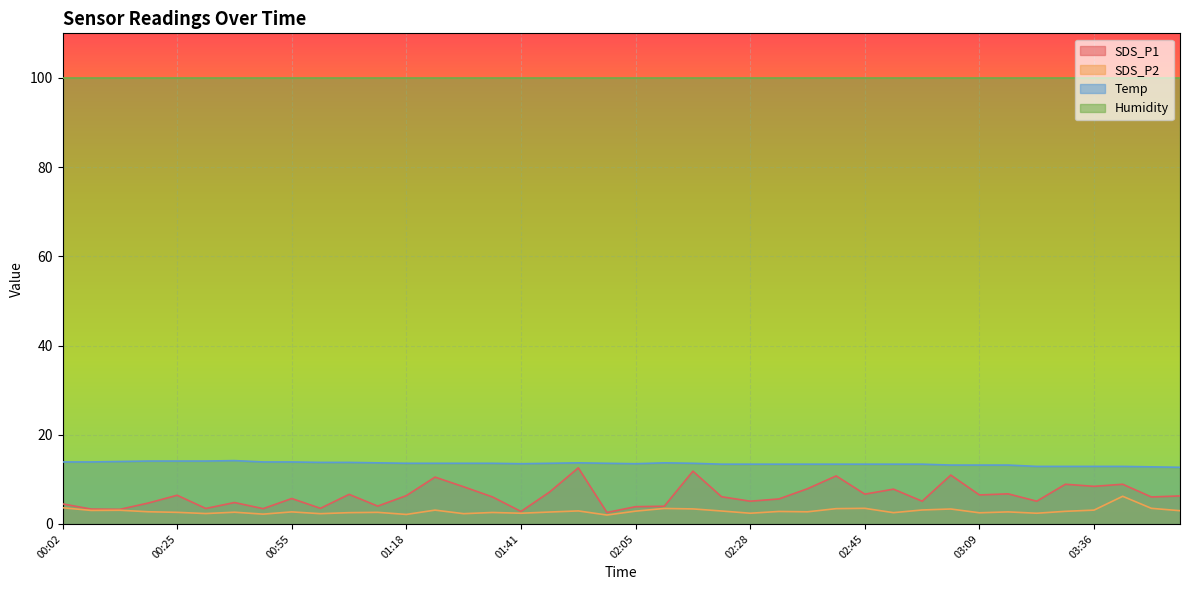

Which series has the largest total across all categories?

Humidity